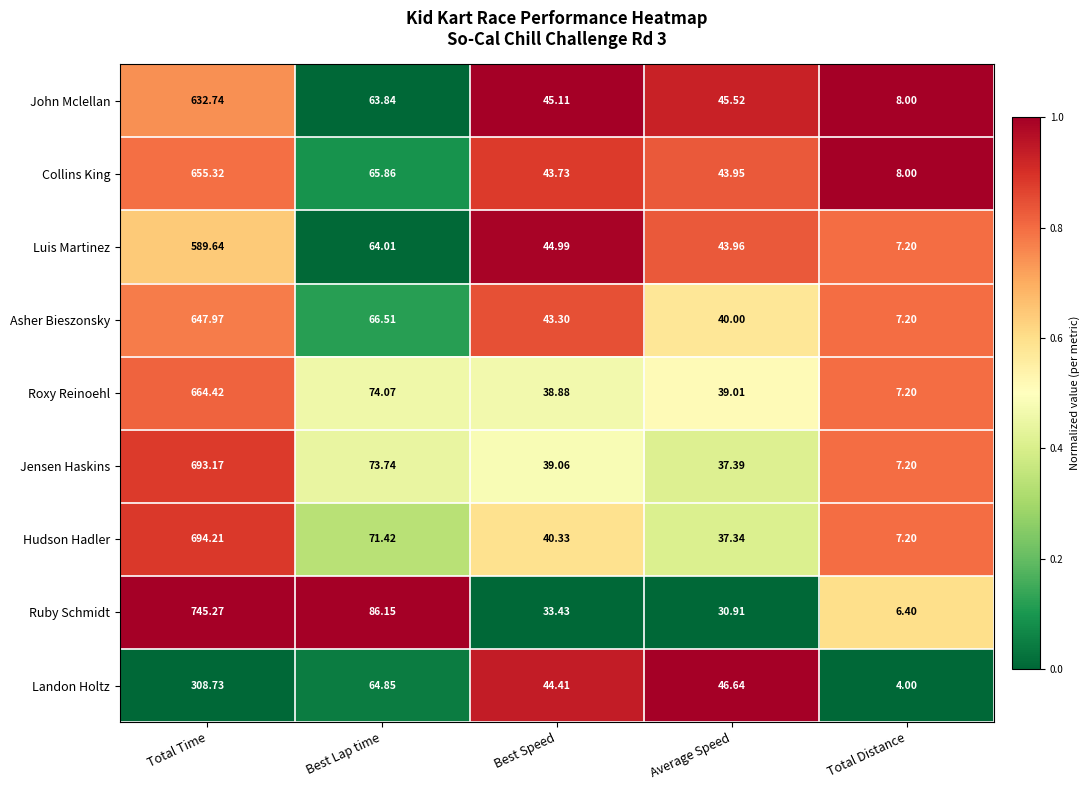

Rank the series at Total Time from lowest to highest value.

Landon Holtz, Luis Martinez, John Mclellan, Asher Bieszonsky, Collins King, Roxy Reinoehl, Jensen Haskins, Hudson Hadler, Ruby Schmidt